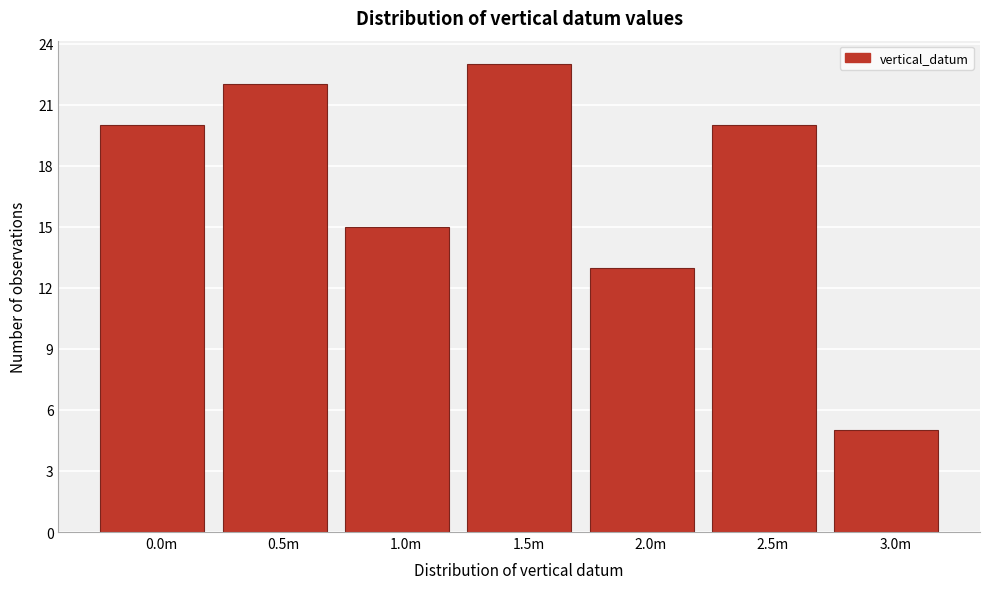

Reading left to right, list all the values displayed in this chart.

20	22	15	23	13	20	5